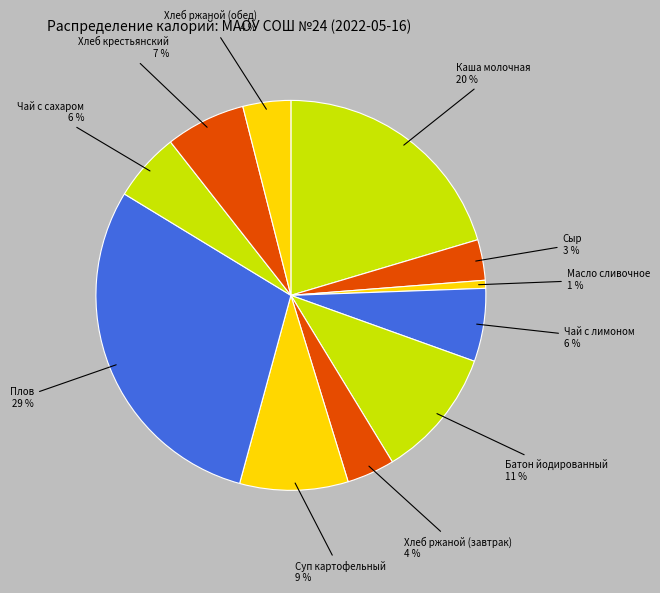

What is the largest slice in the pie chart?

Плов